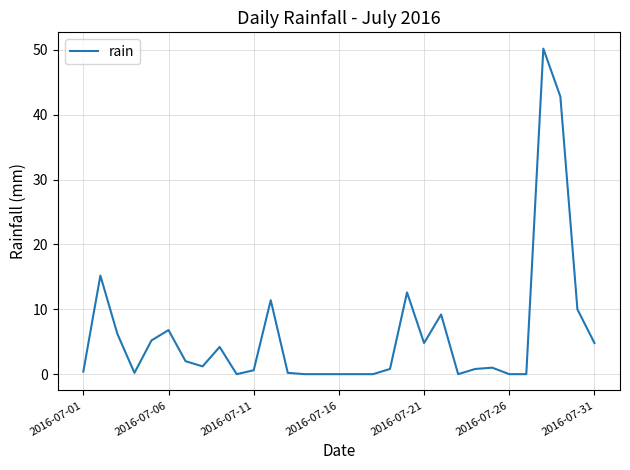

What is the maximum value shown in the chart?

50.2